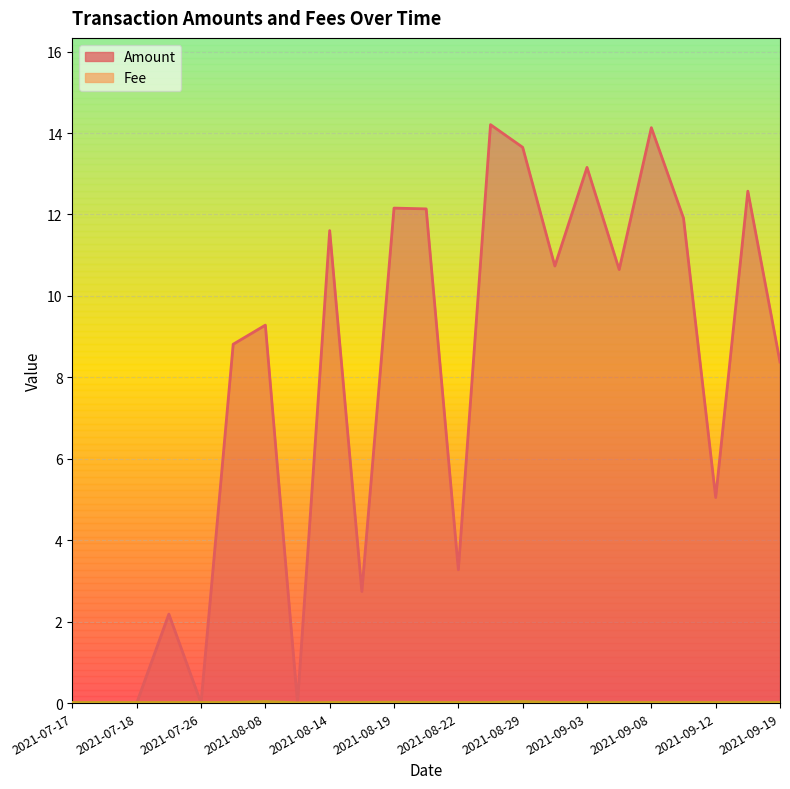

What is the spread (max minus min) of values at 2021-07-25?

2.2